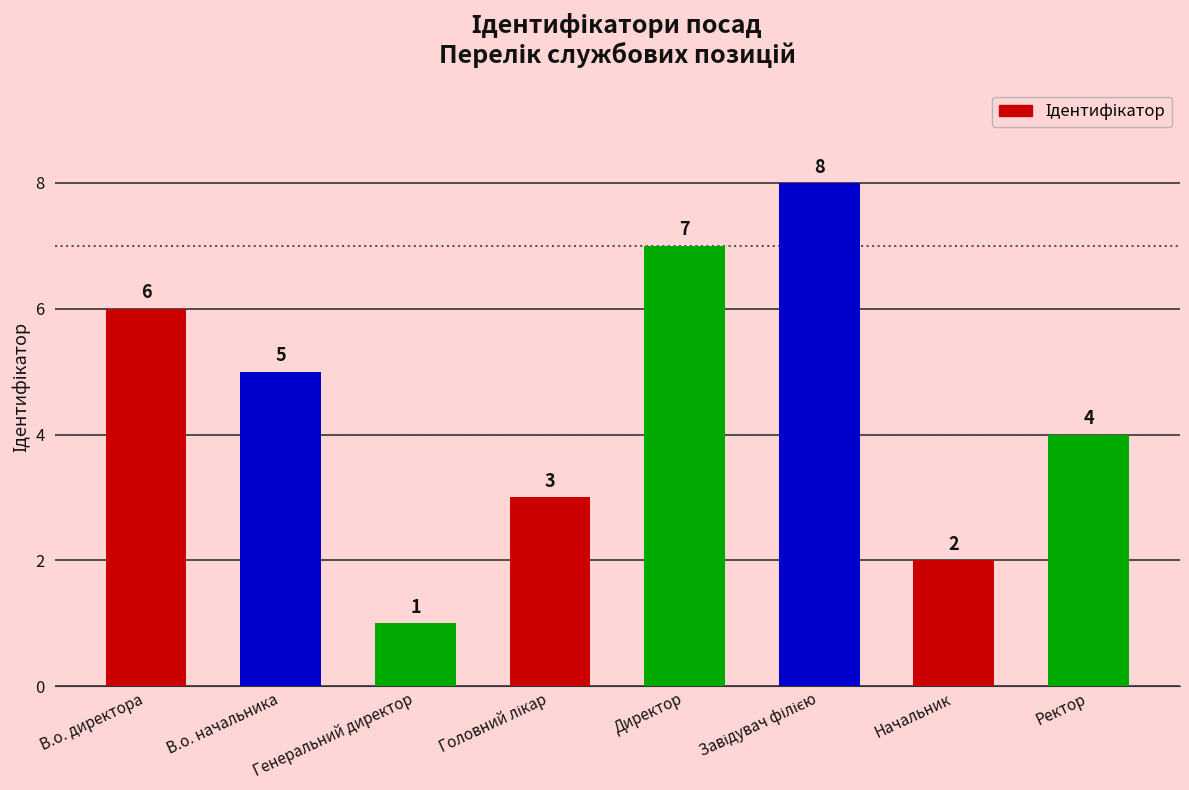

At which label does the data first exceed 5?

В.о. директора